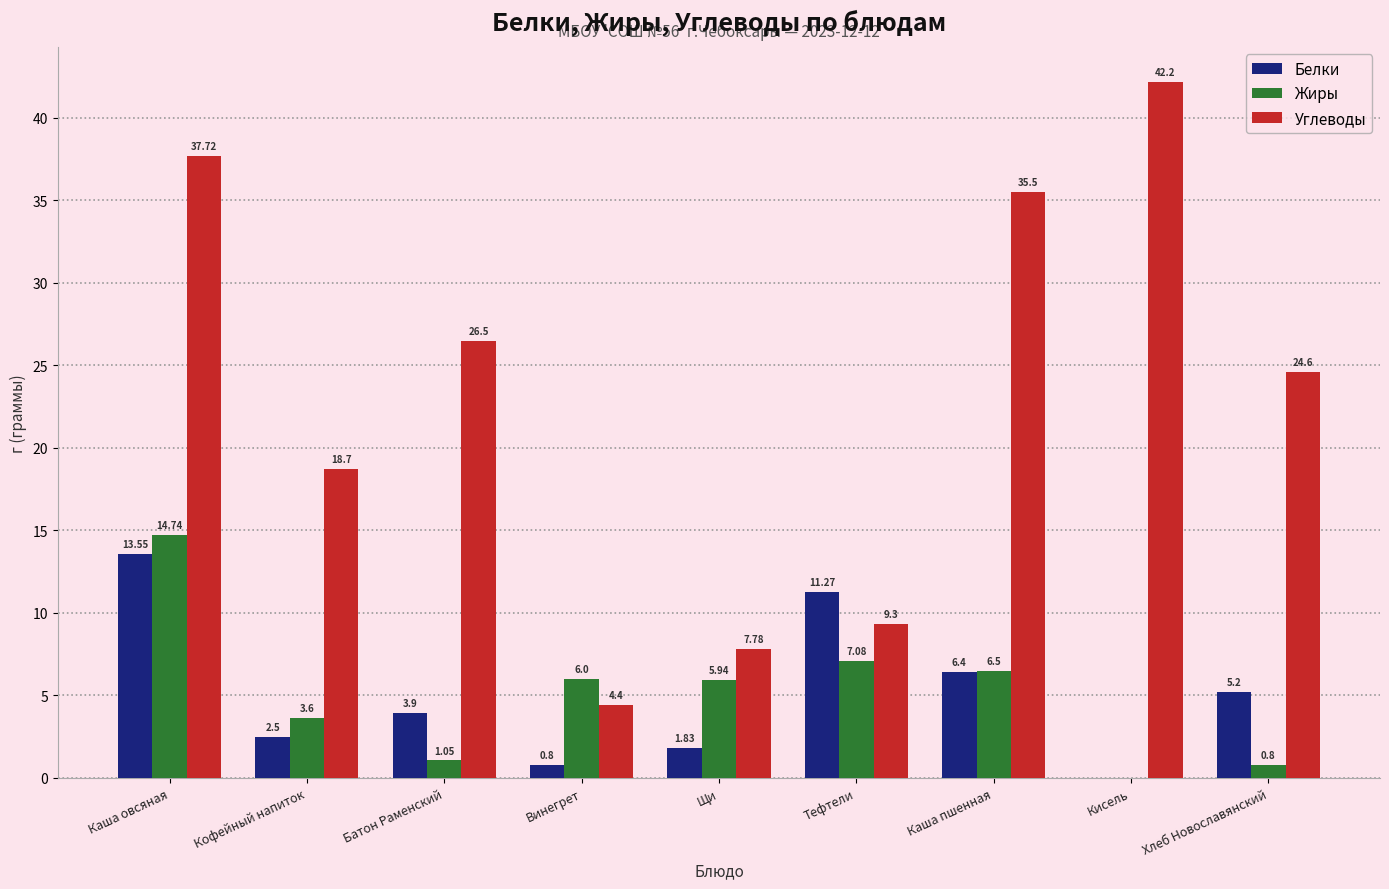

What is the sum of the Белки values at Кисель and Батон Раменский?

3.9